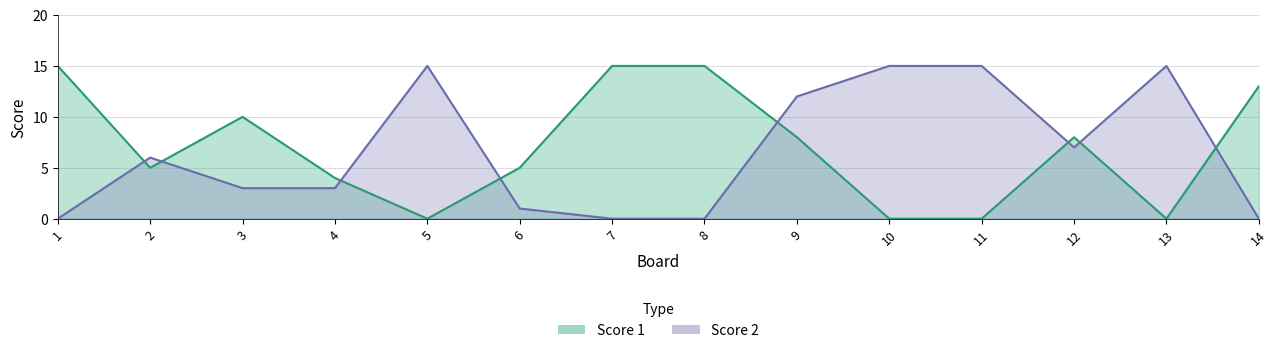

Rank the series by their average value, from highest to lowest.

Score 1, Score 2